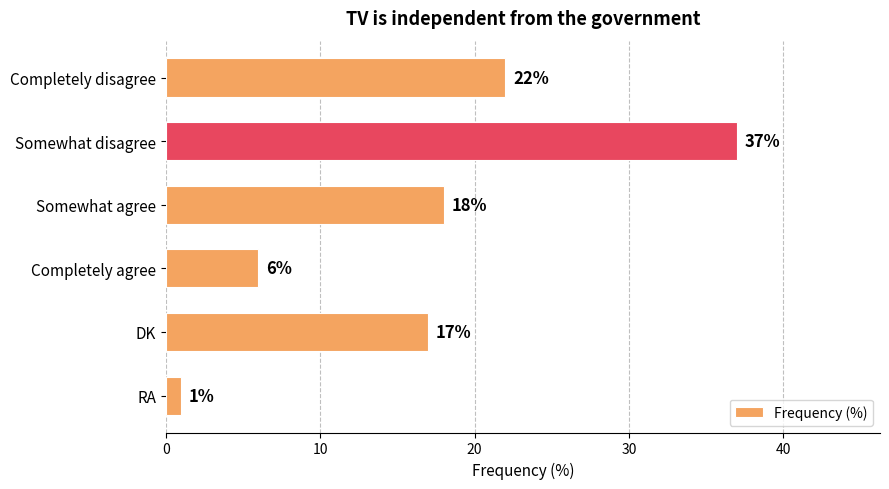

Between RA and Completely agree, which is larger?

Completely agree